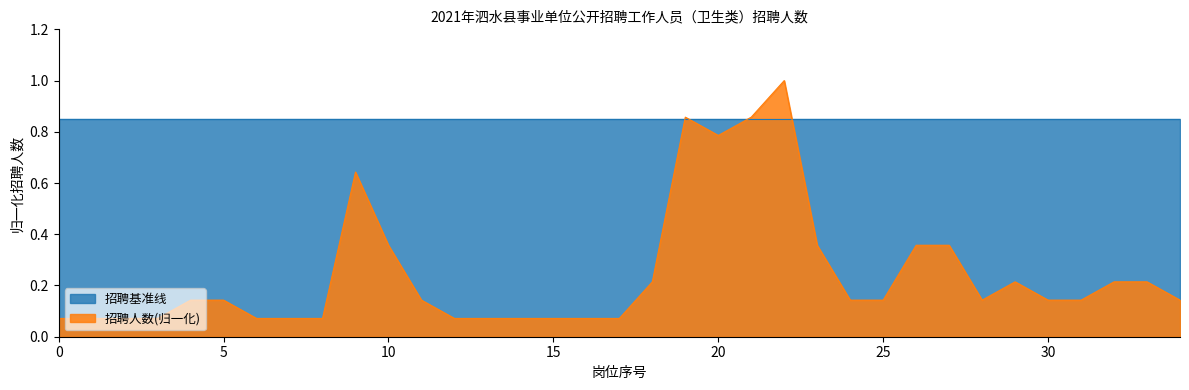

Rank the series by their average value, from lowest to highest.

招聘人数(归一化), 招聘基准线